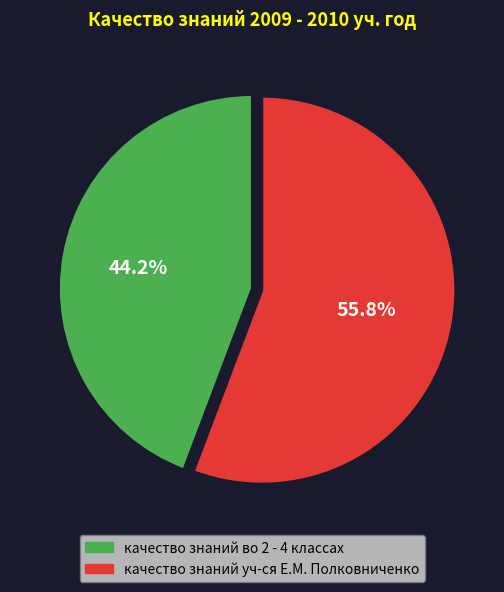

Which slice is the smallest?

качество знаний во 2 - 4 классах